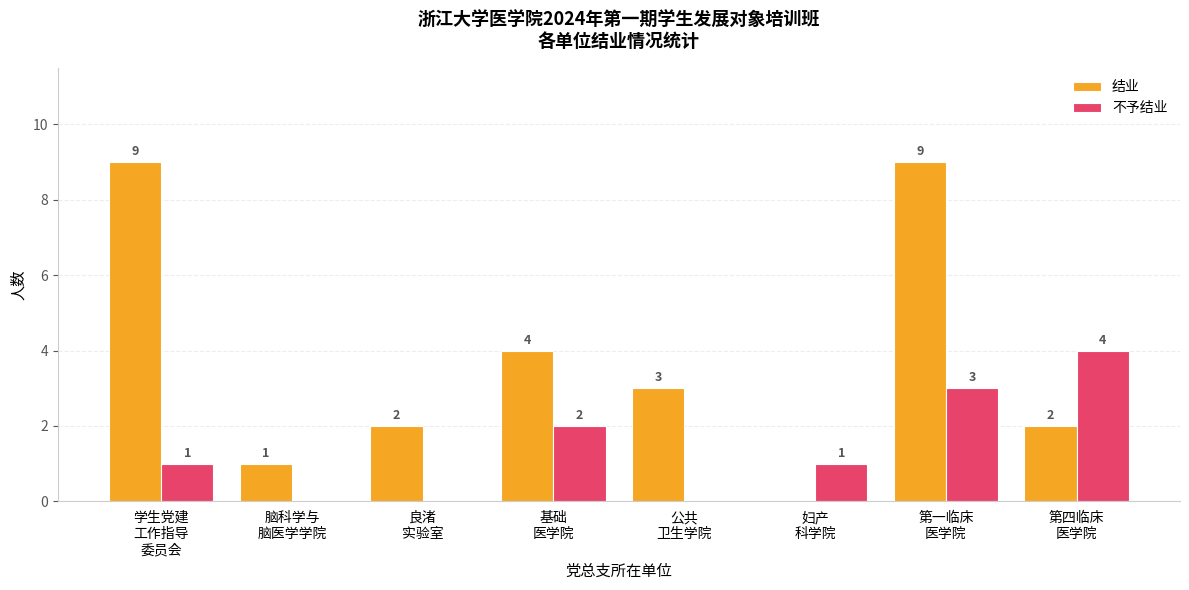

At which category is the sum across all series the highest?

第一临床
医学院